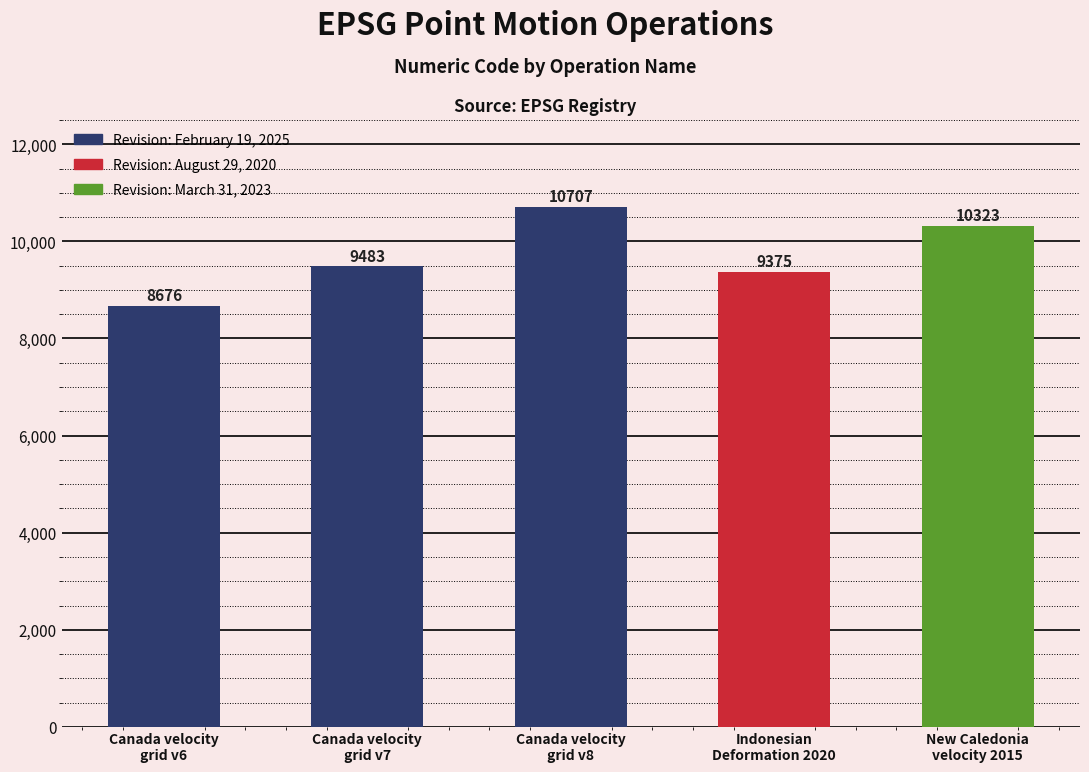

How many data points are less than 9483?

2